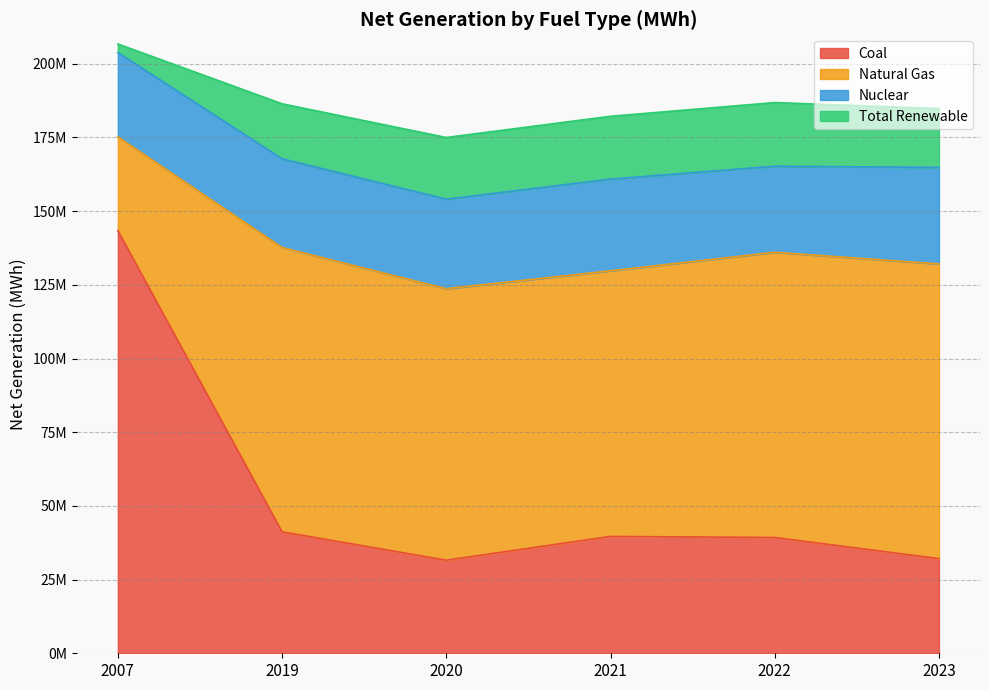

Reading left to right, list all the values displayed in this chart.

Coal: 143404887	41199524	31585343	39646454	39284144	32115140
Natural Gas: 31808527	96478296	92091544	90115481	96762000	99977411
Nuclear: 28597842	30099204	30386885	31123940	29200395	32753406
Total Renewable: 2915528	18647902	20923648	21302582	21596101	19948455